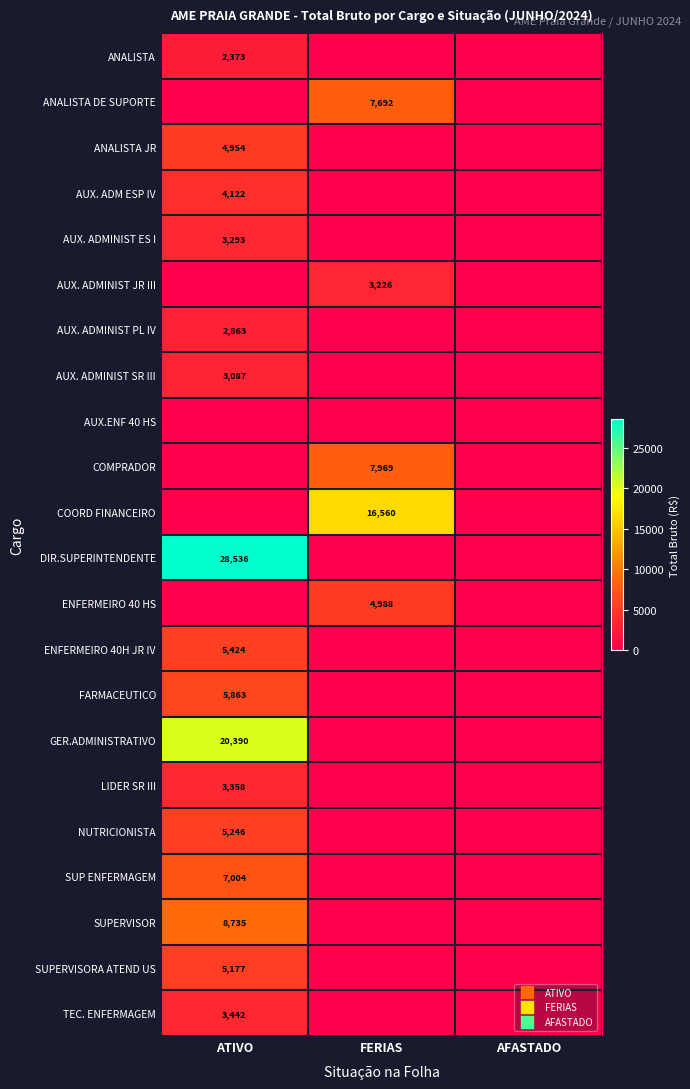

Where is SUPERVISOR nearest to the value 4367?

FERIAS